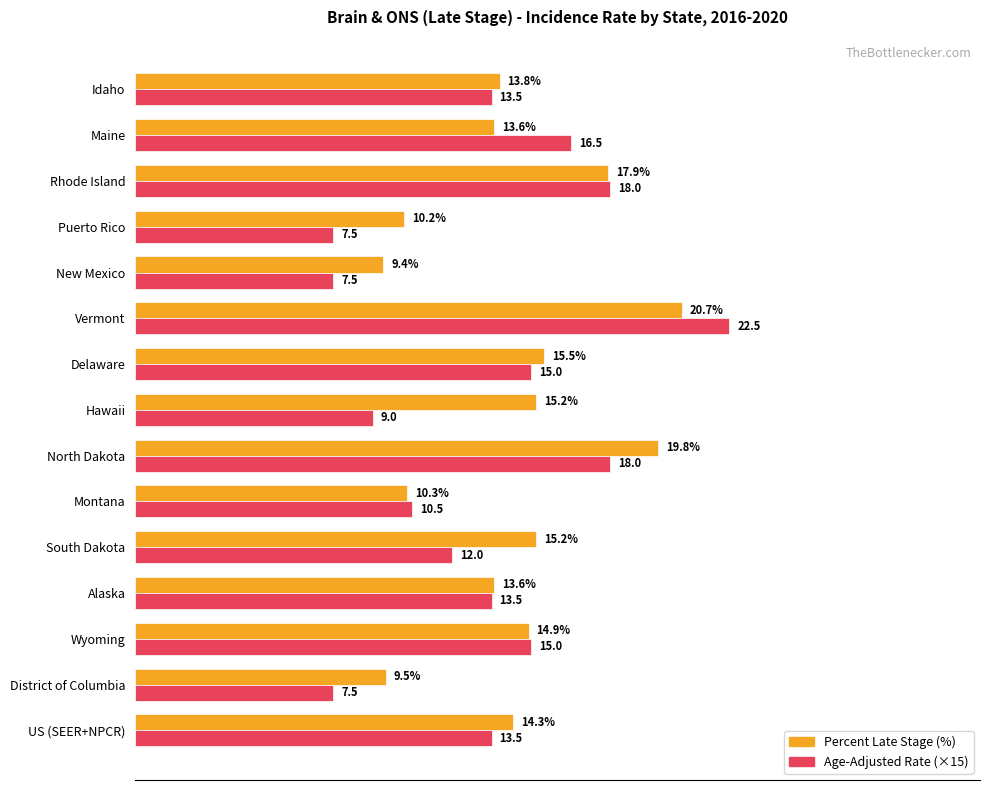

Which label corresponds to the largest value in the chart?

Vermont